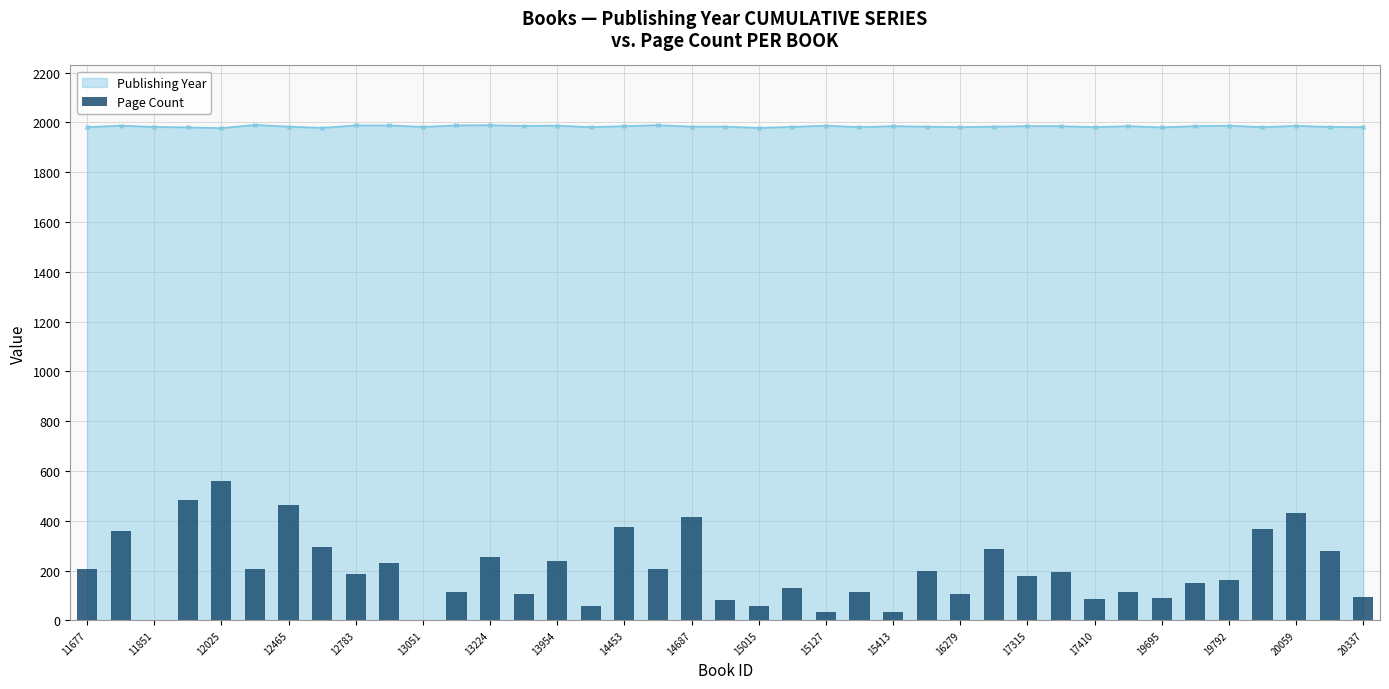

How many values exceed 184?

19